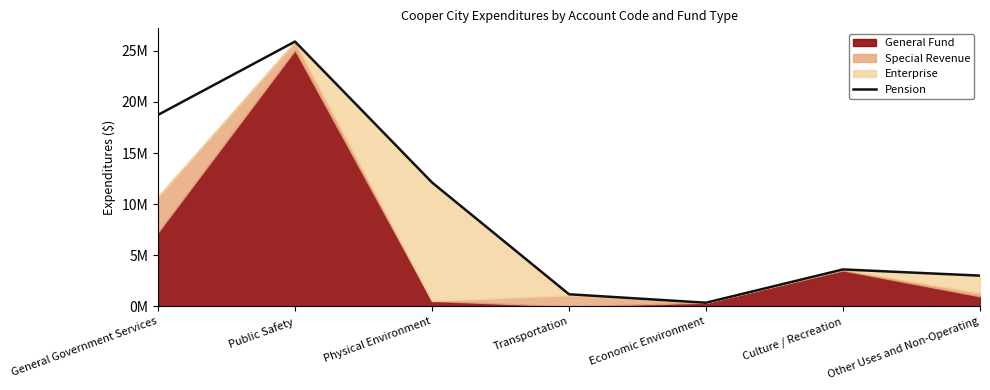

List the labels in order of value, smallest first.

Economic Environment, Transportation, Other Uses and Non-Operating, Culture / Recreation, Physical Environment, General Government Services, Public Safety